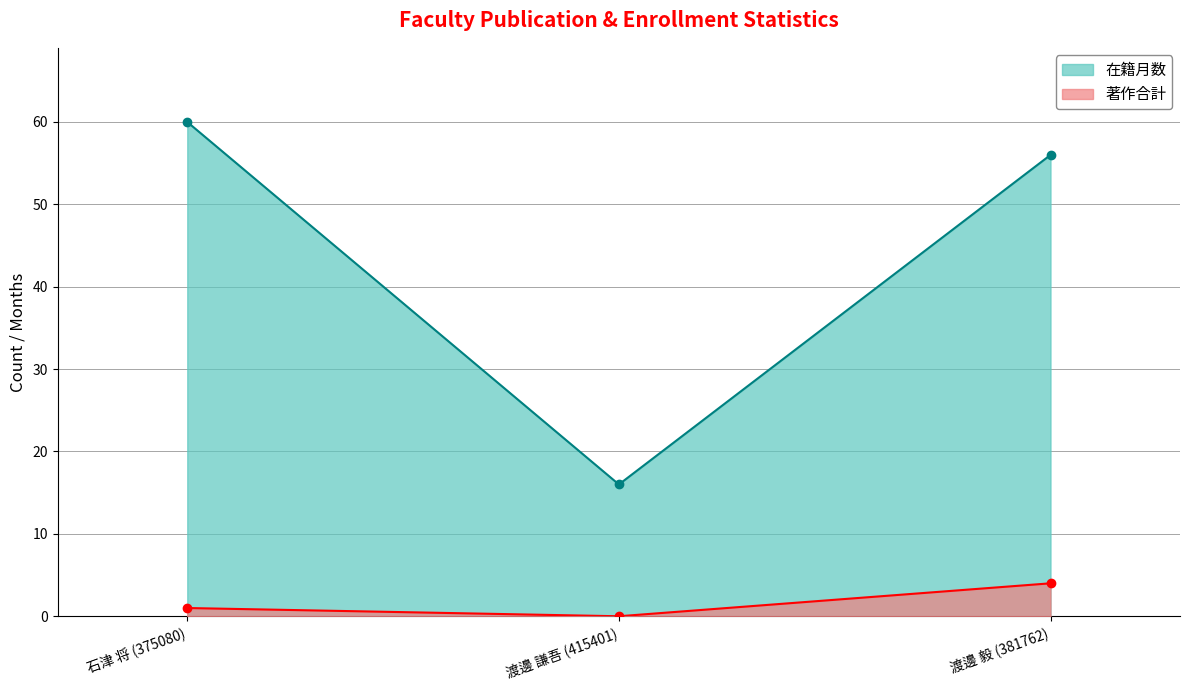

Does the chart have visible grid lines?

Yes